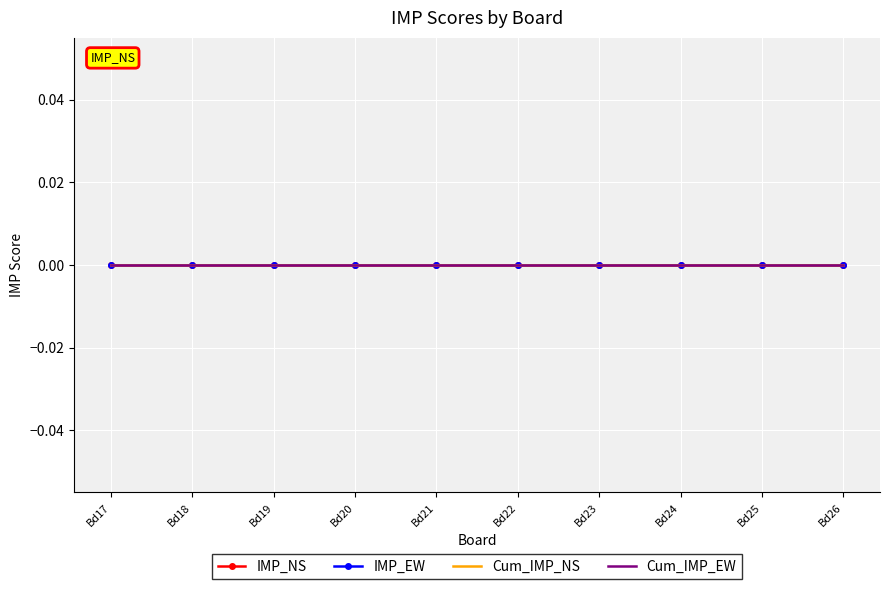

At which category is the sum across all series the highest?

17